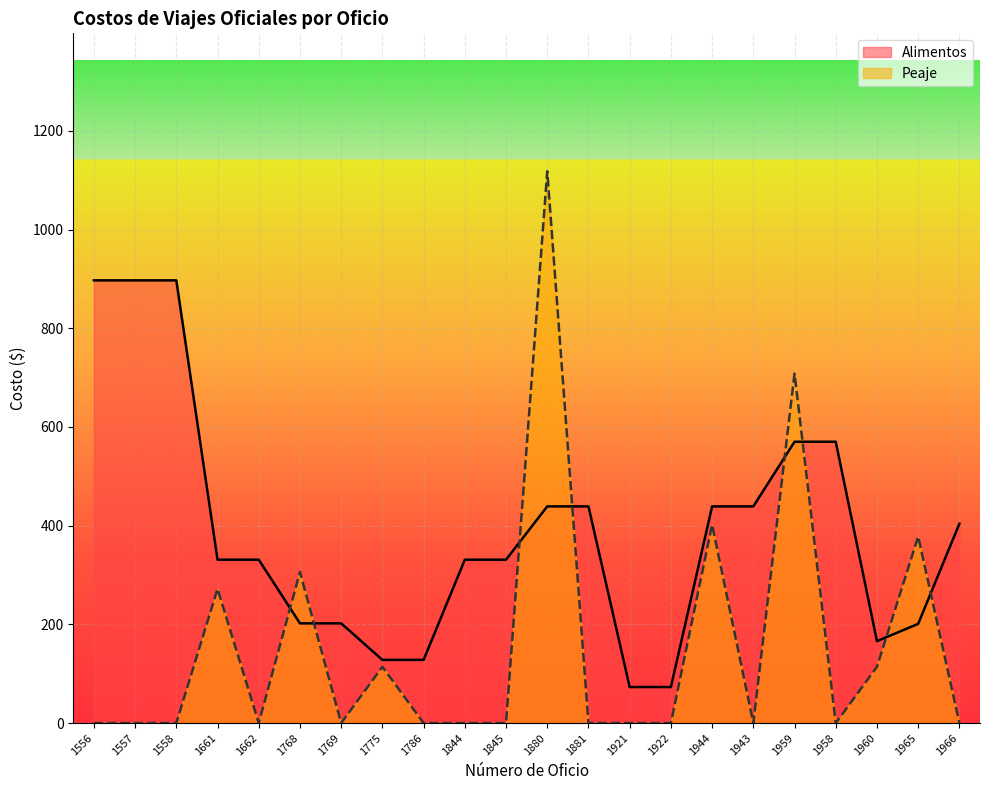

Reading right to left, what are all the values shown in this chart?

Alimentos: 404	201	166	570	570	439	439	73	73	439	439	331	331	128	128	202	202	331	331	897	897	897
Peaje: 0	378	114	0	708	0	402	0	0	0	1118	0	0	0	114	0	306	0	272	0	0	0